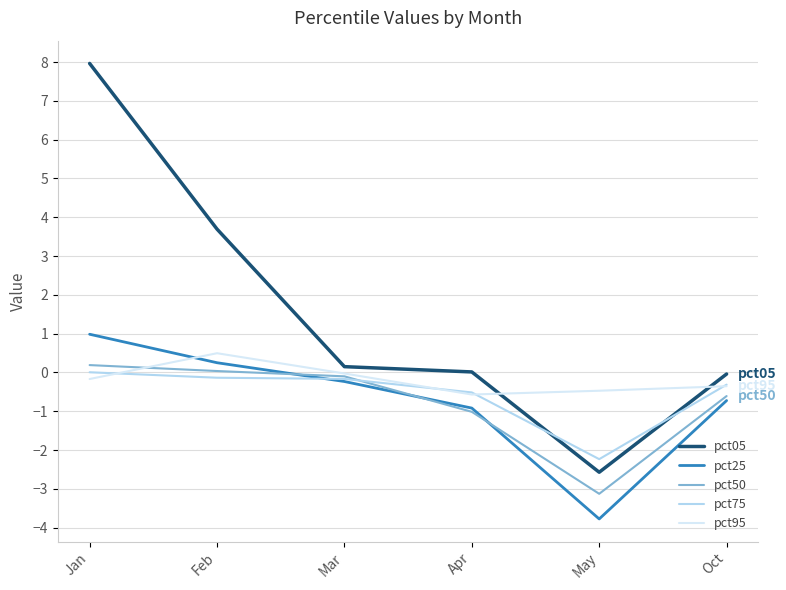

What is the total value across all series at May?

-12.2